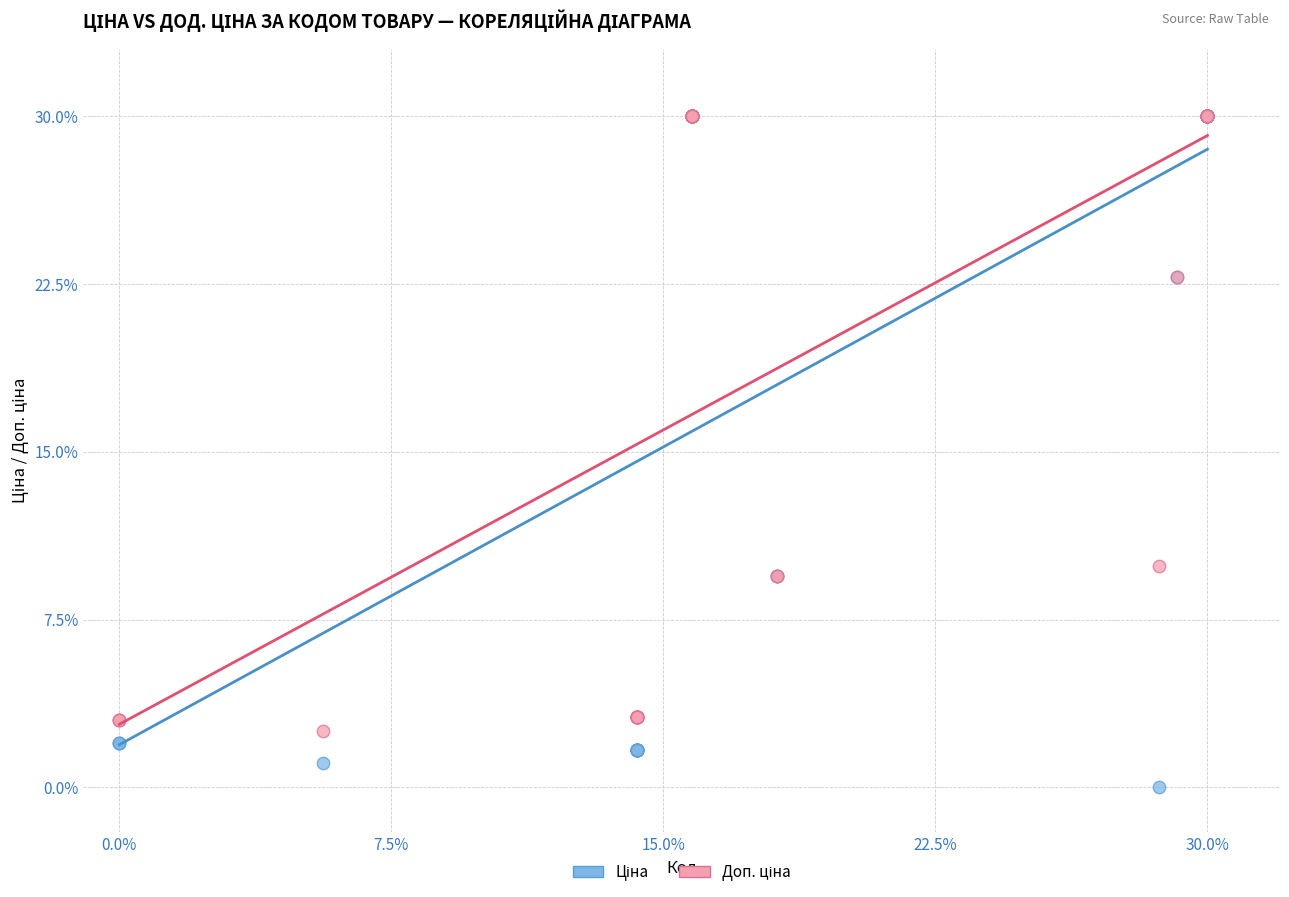

Across all series, what Y value is closest to 15?

9.9